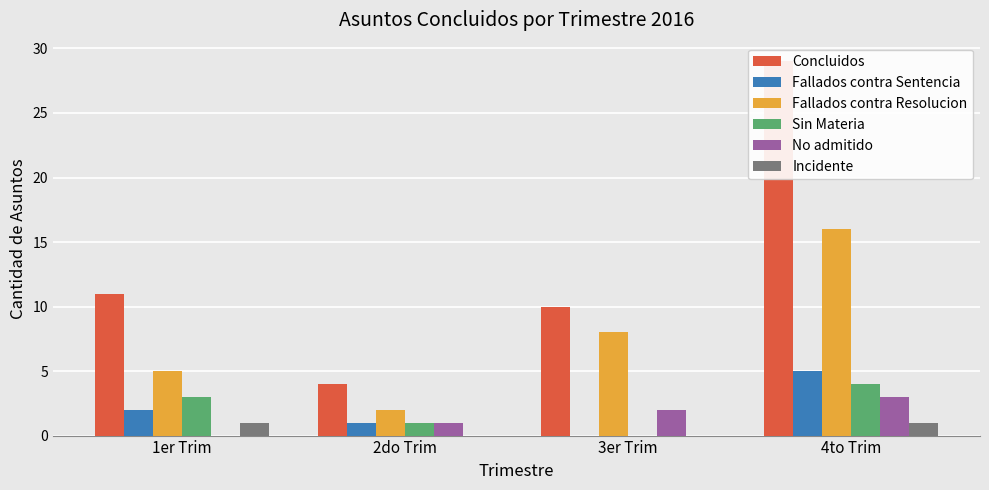

What is the sum of all Fallados contra Sentencia values?

8